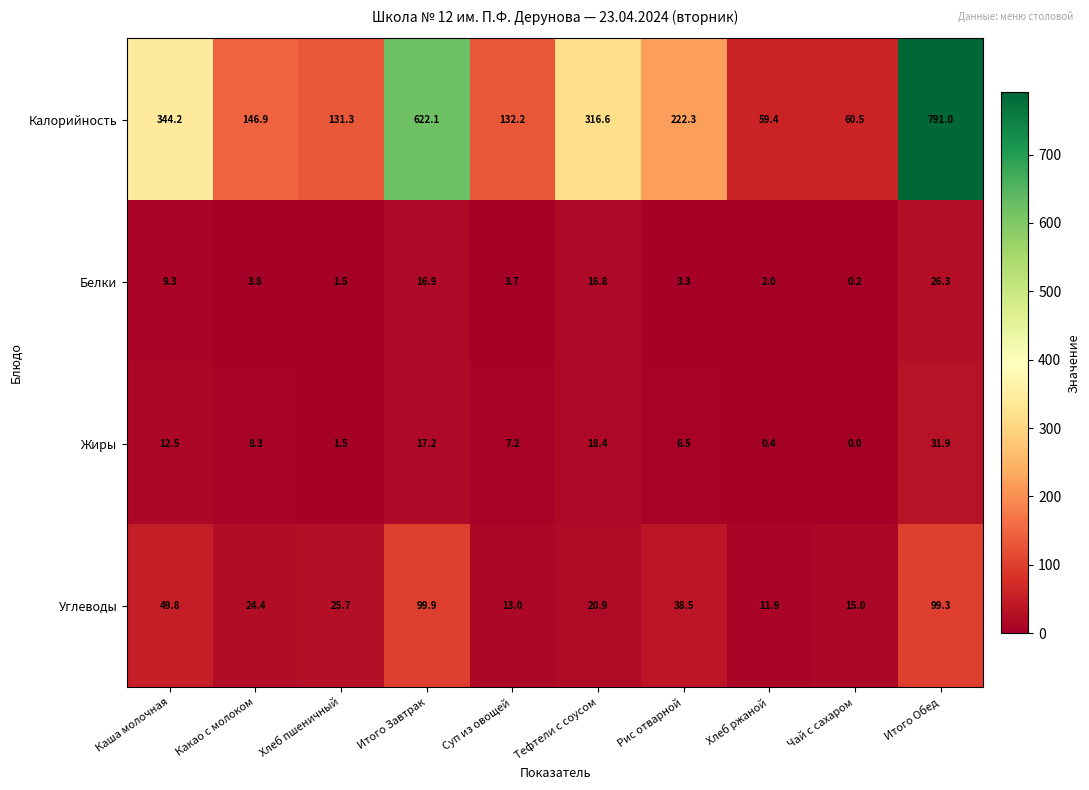

Which series has the largest range (max minus min)?

Калорийность